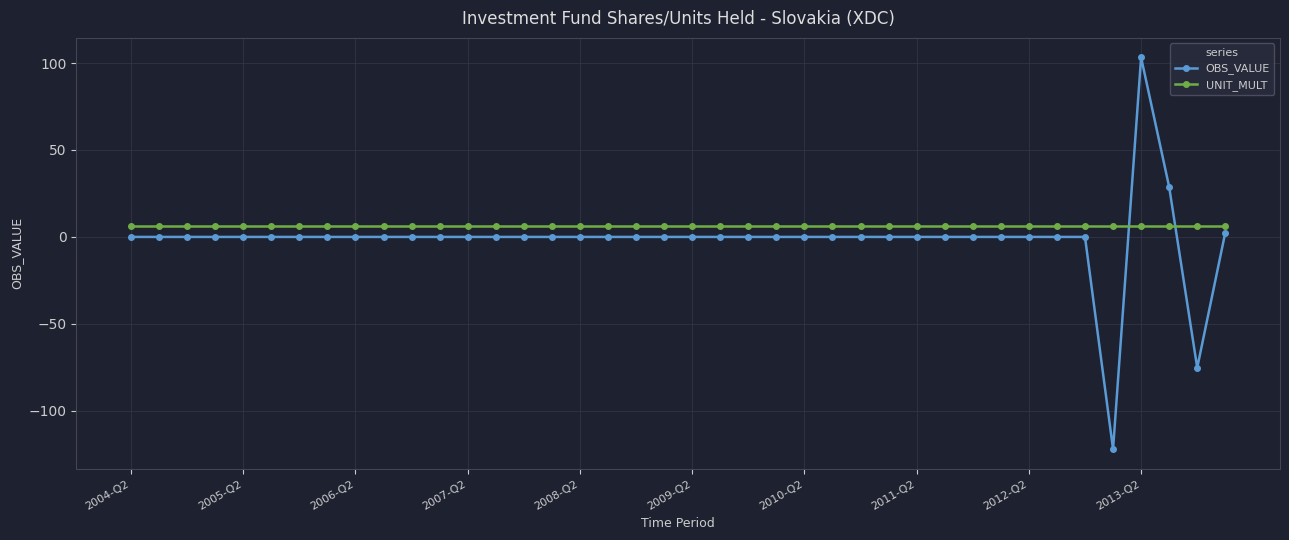

Which series has the widest spread of values?

OBS_VALUE